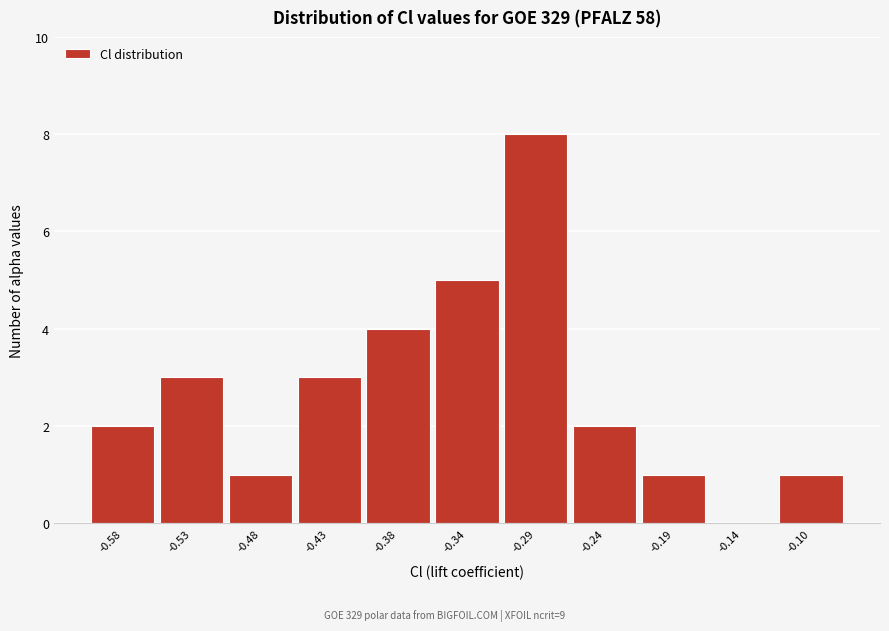

Which range on the x-axis has the tallest bar?

-0.315 to -0.265